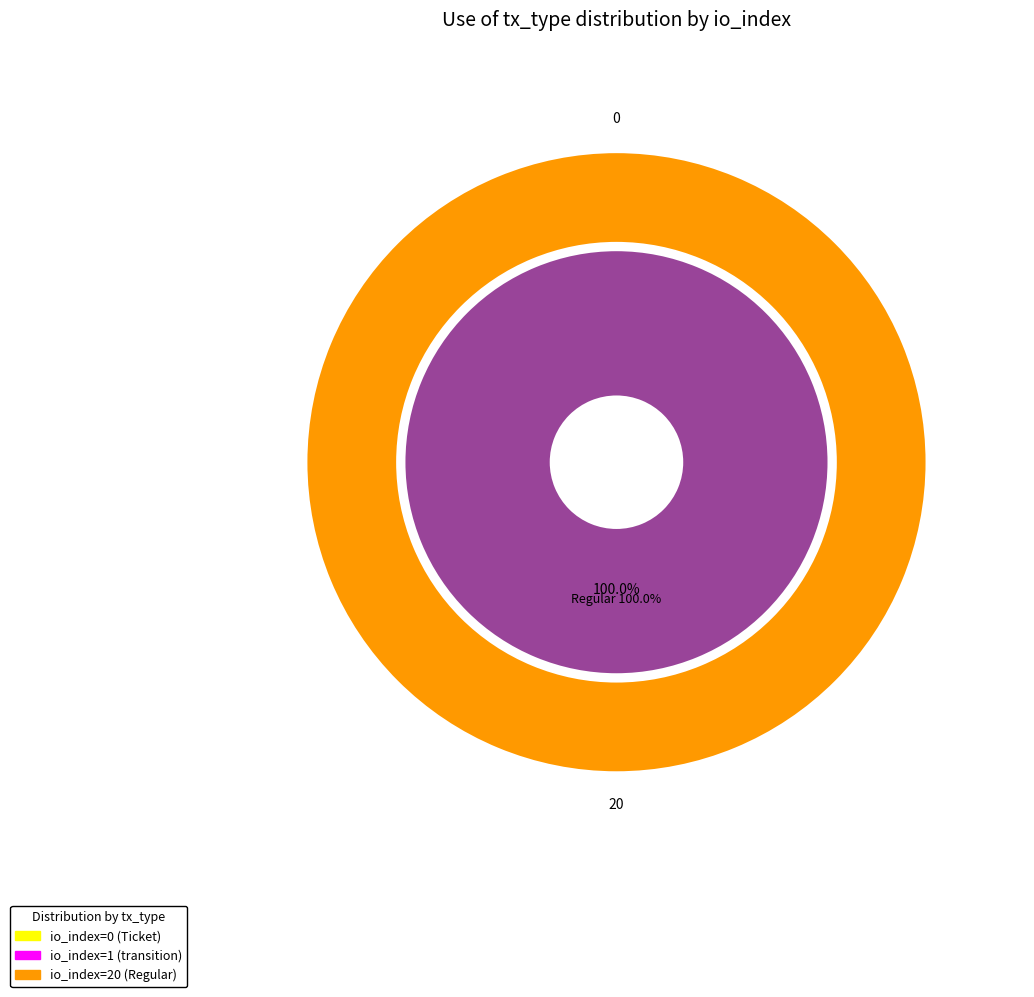

How many slices are in this pie chart?

2